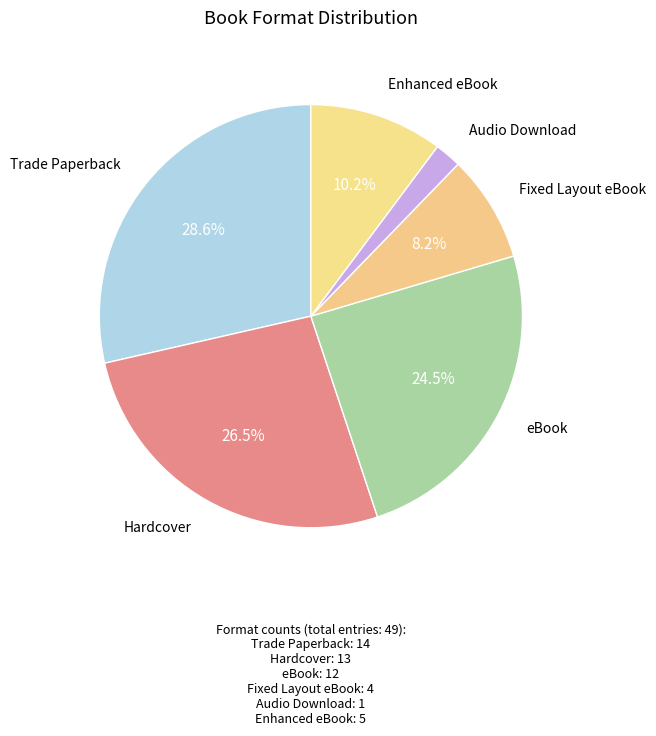

Does Fixed Layout eBook account for over 50% of the chart?

No